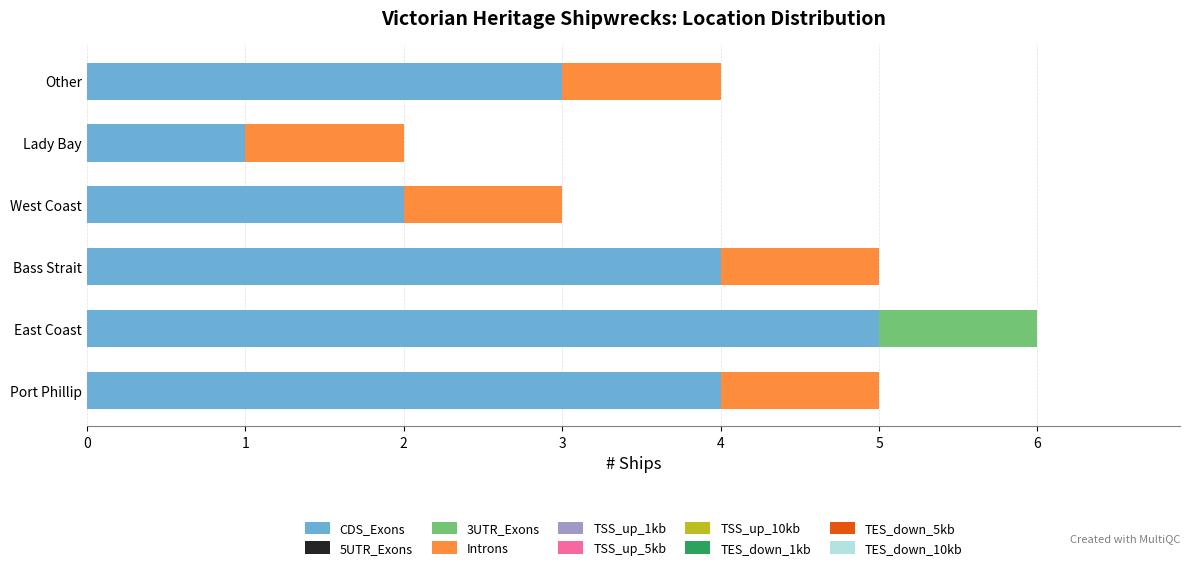

At which category is the sum across all series the highest?

East Coast